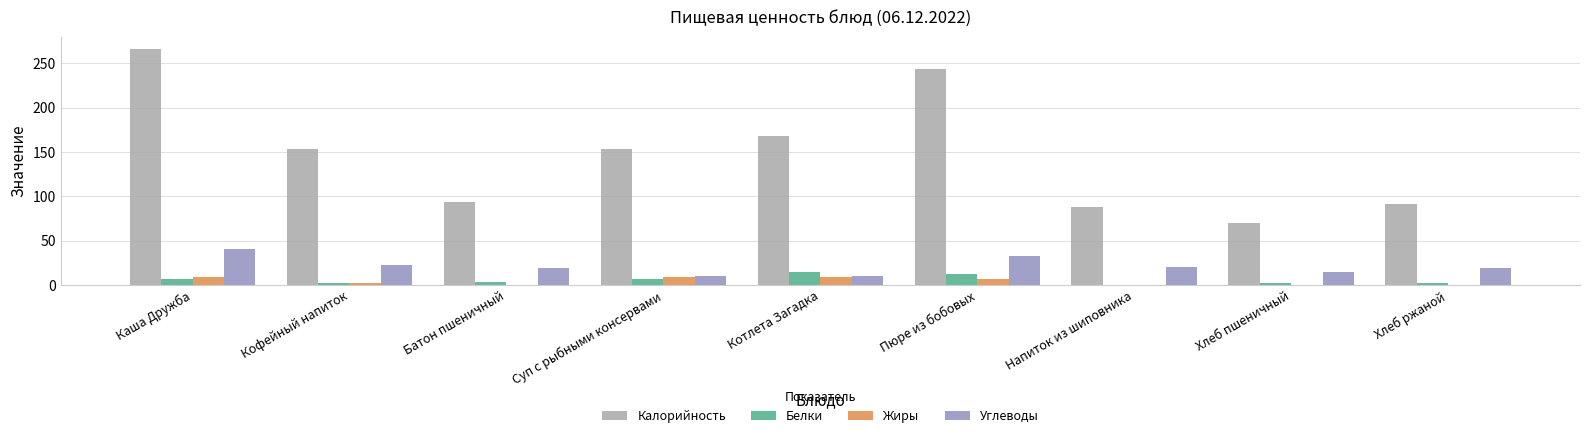

Which series has the largest range (max minus min)?

Калорийность